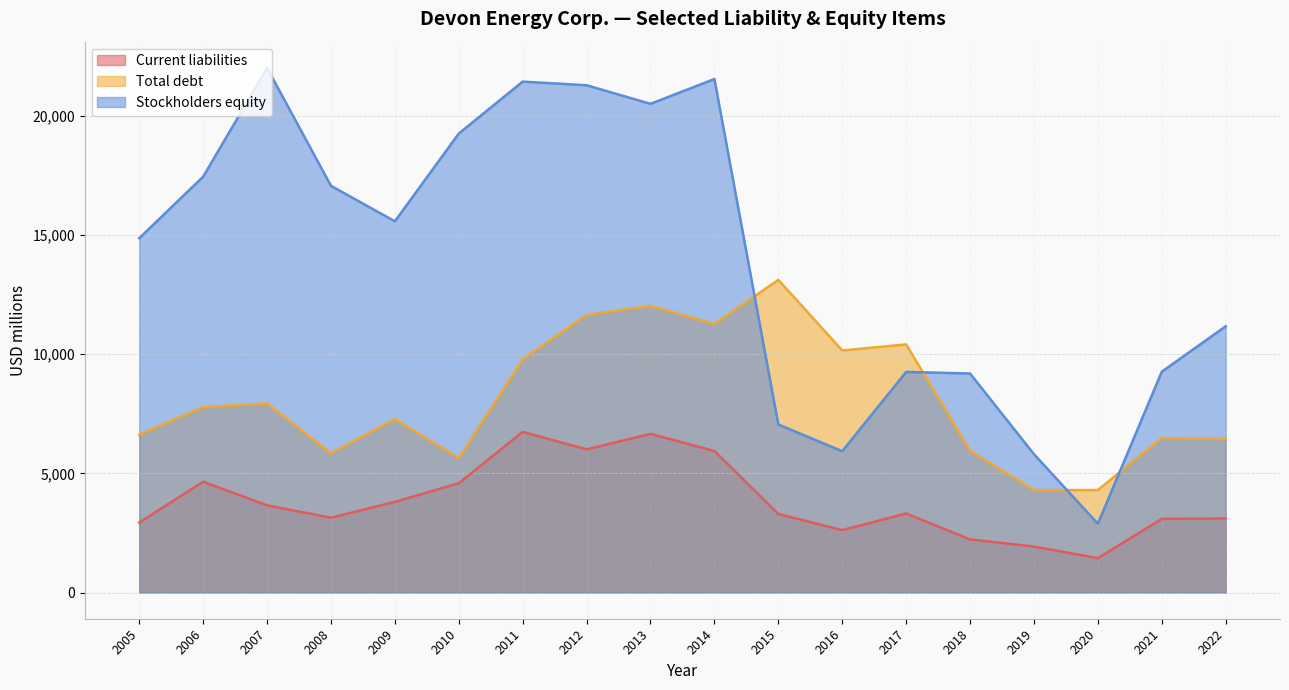

What are all the series names shown in the legend?

Current liabilities, Total debt, Stockholders equity